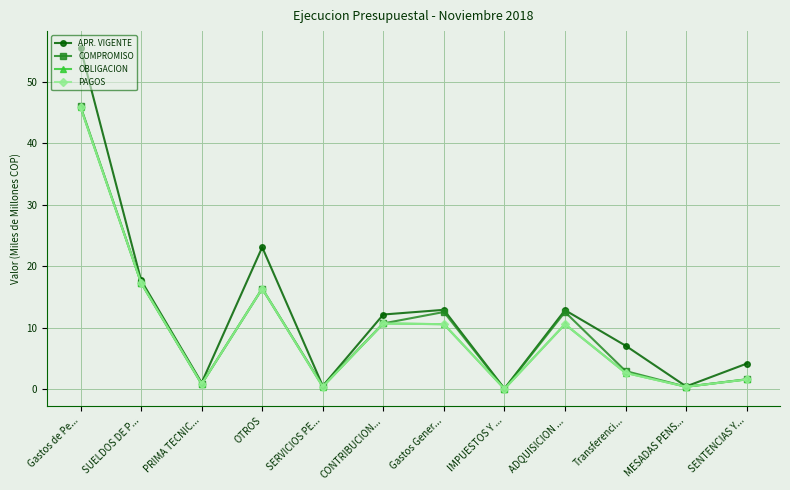

In APR. VIGENTE, how many points are higher than both neighbors (excluding endpoints)?

3